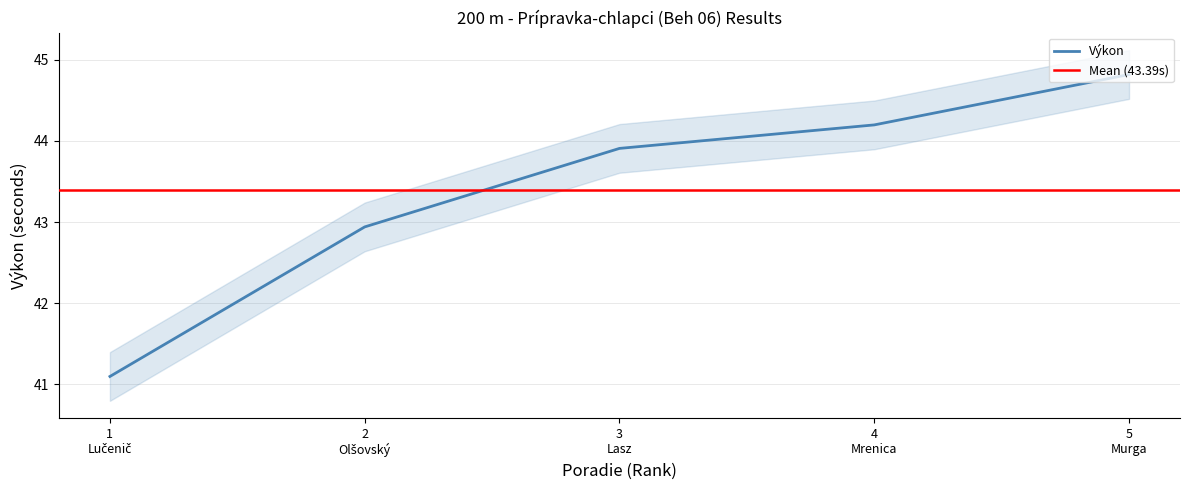

What is the sum of the values at 4 Mrenica and 2 Olšovský?

87.1